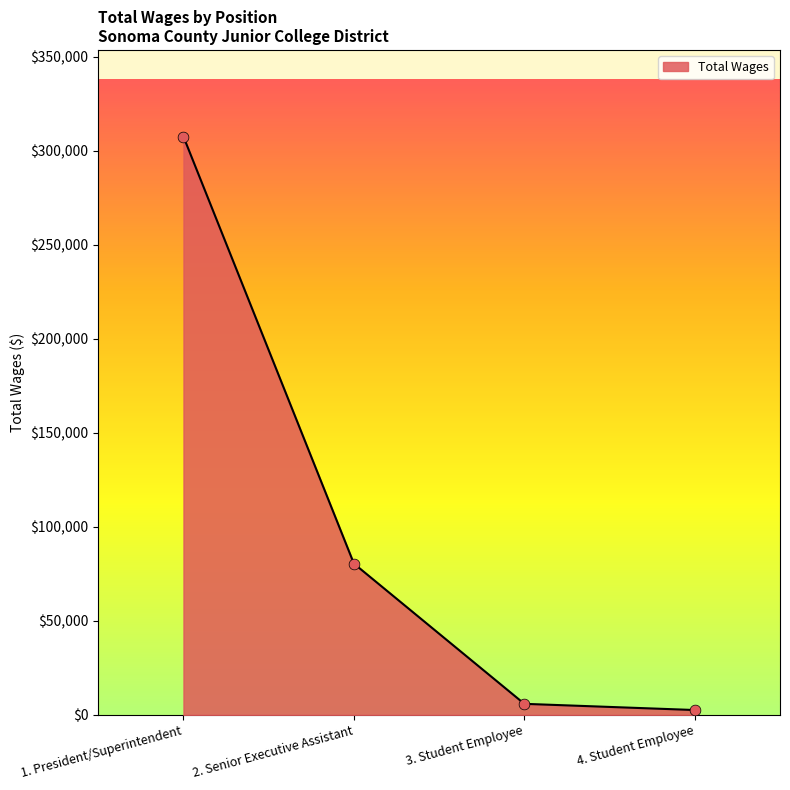

Which has a higher value, 2. Senior Executive Assistant or 4. Student Employee?

2. Senior Executive Assistant